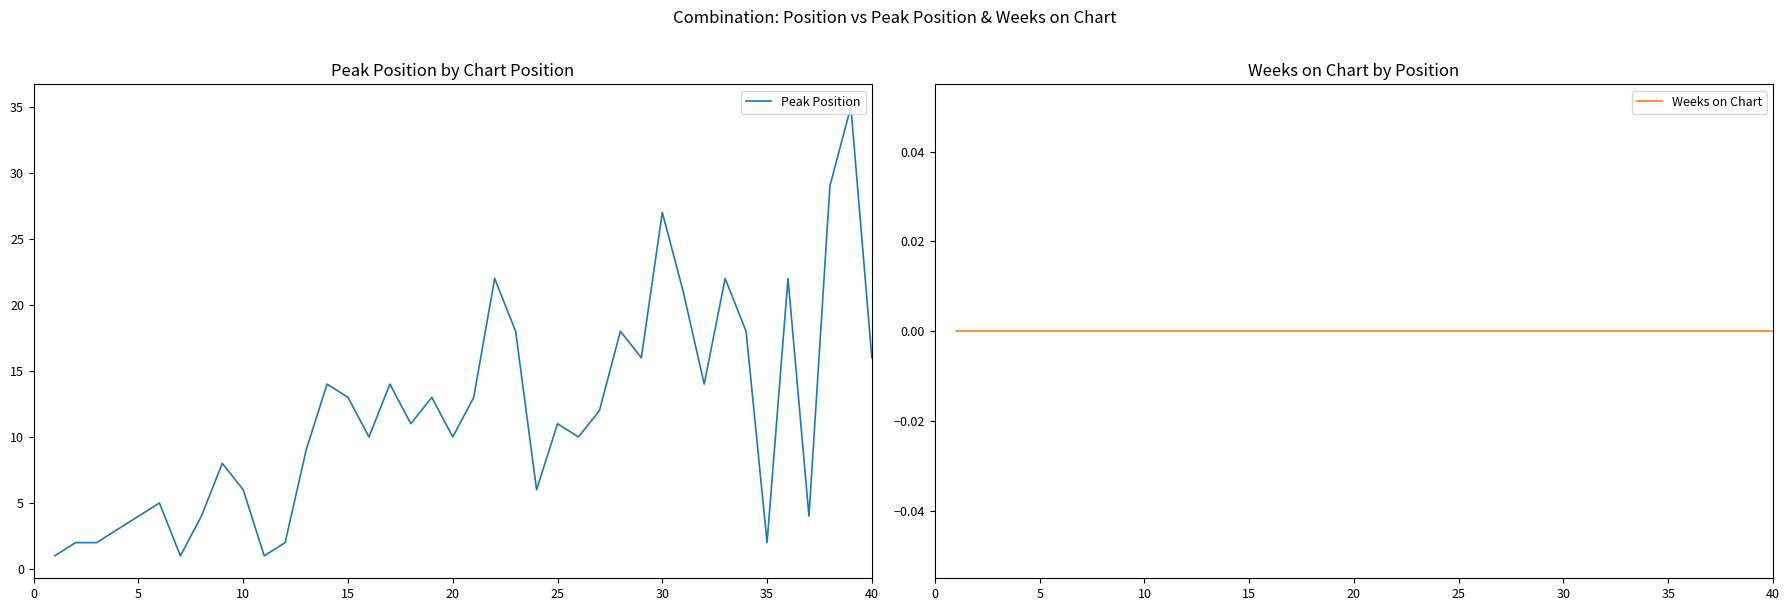

The Peak Position series shows 27 at 30. True or false?

True